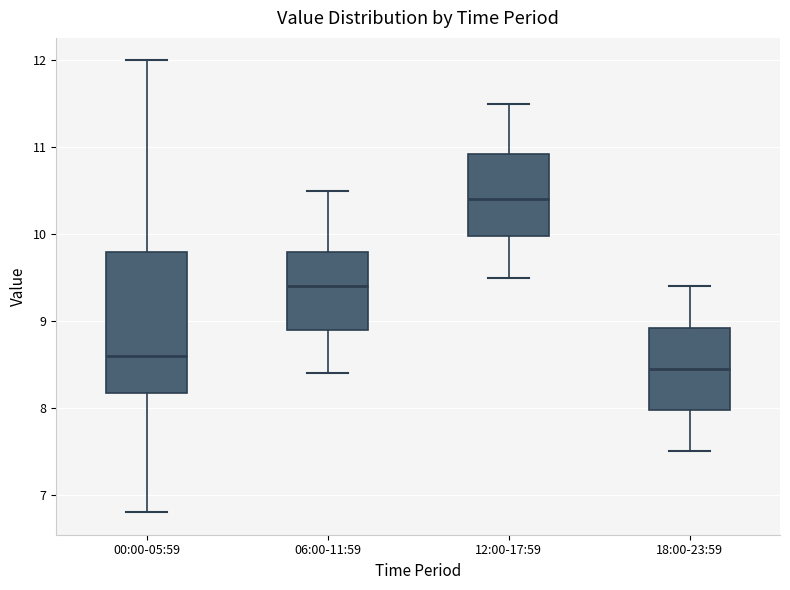

Where is the upper edge of the box for 06:00-11:59 on the y-axis? The values are not printed on the chart, so give them approximately, as read against the axis.

9.8